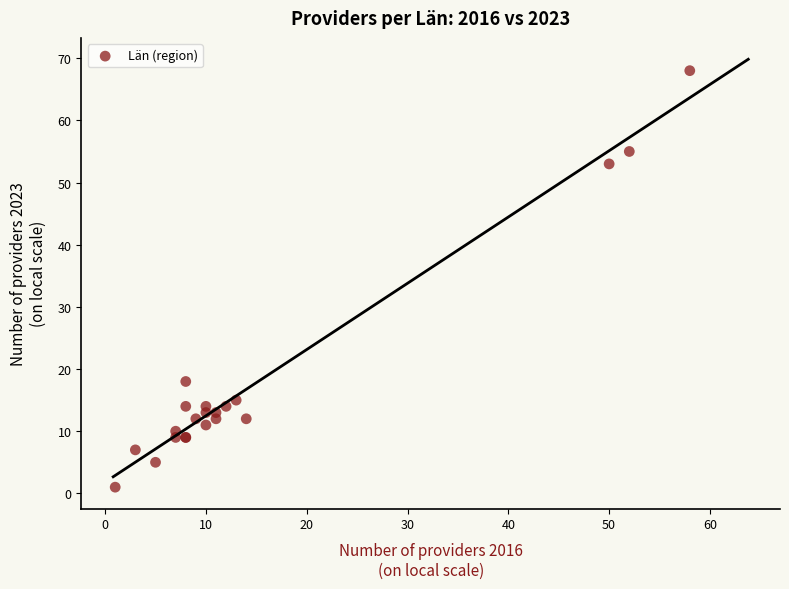

What Y value in the scatter plot is closest to 34?

18